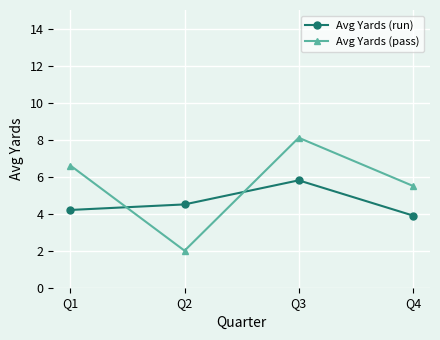

True or false: Avg Yards (run) has more than 2 interior local peaks.

False